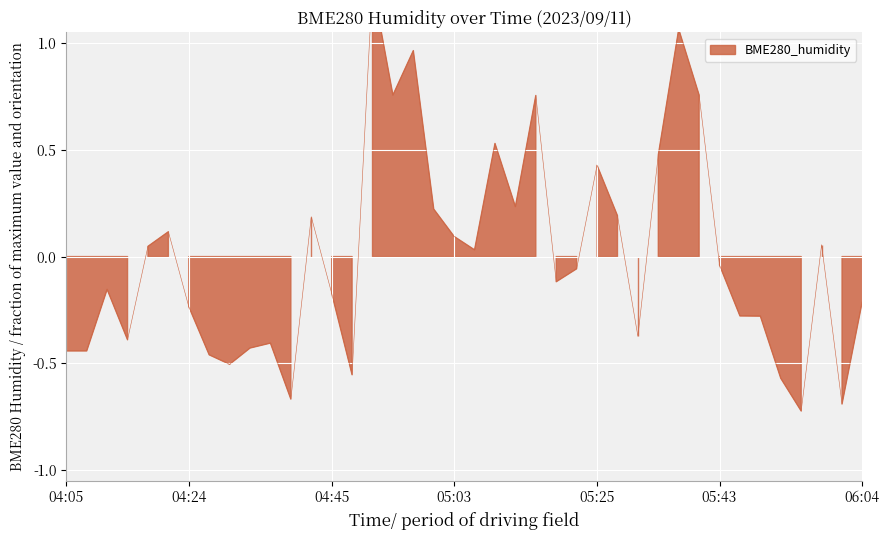

Which category has the lowest value across all series?

05:55